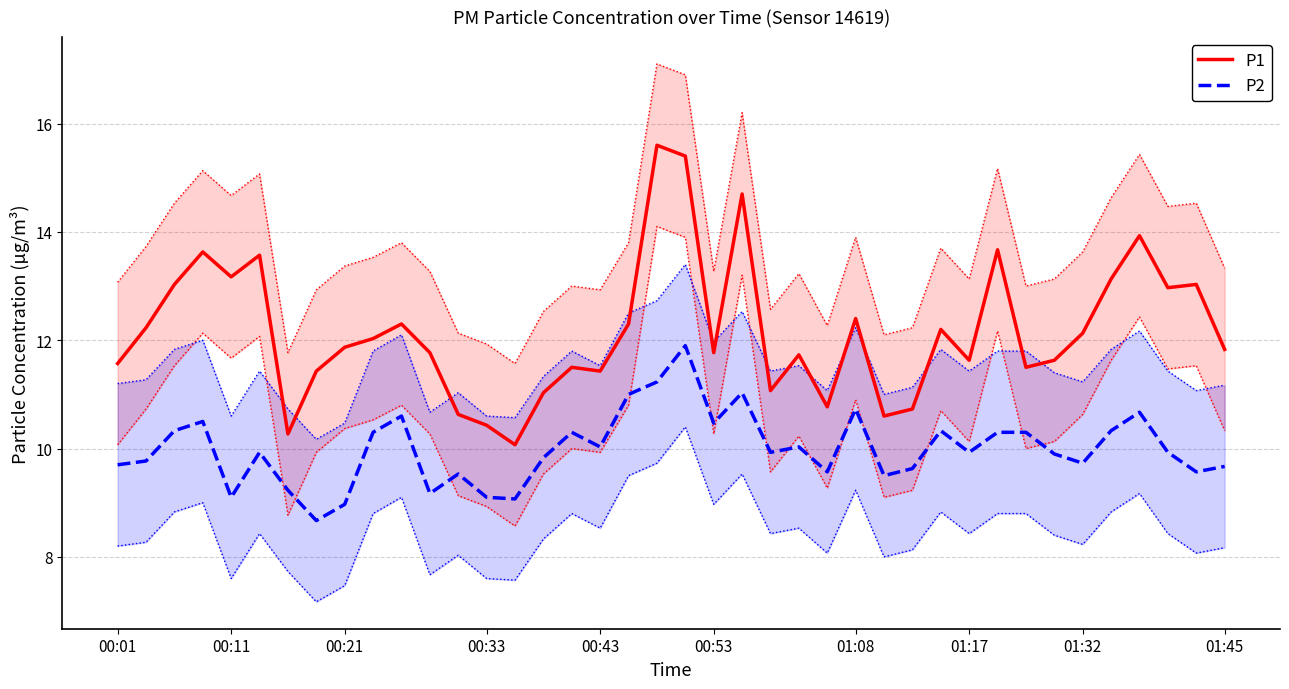

List the series in order of their peak value, lowest first.

P2, P1